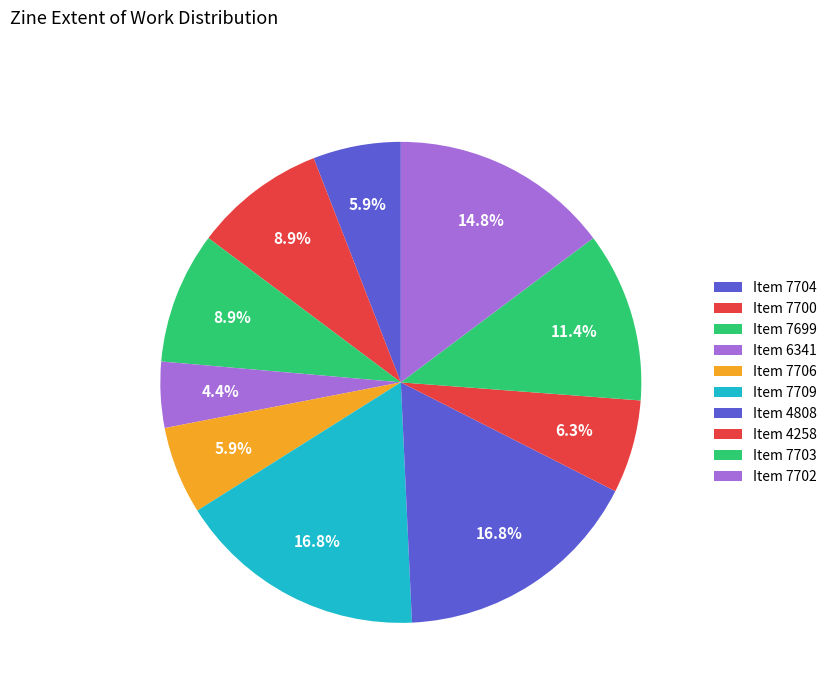

To the nearest percent, what is the average slice percentage?

10%